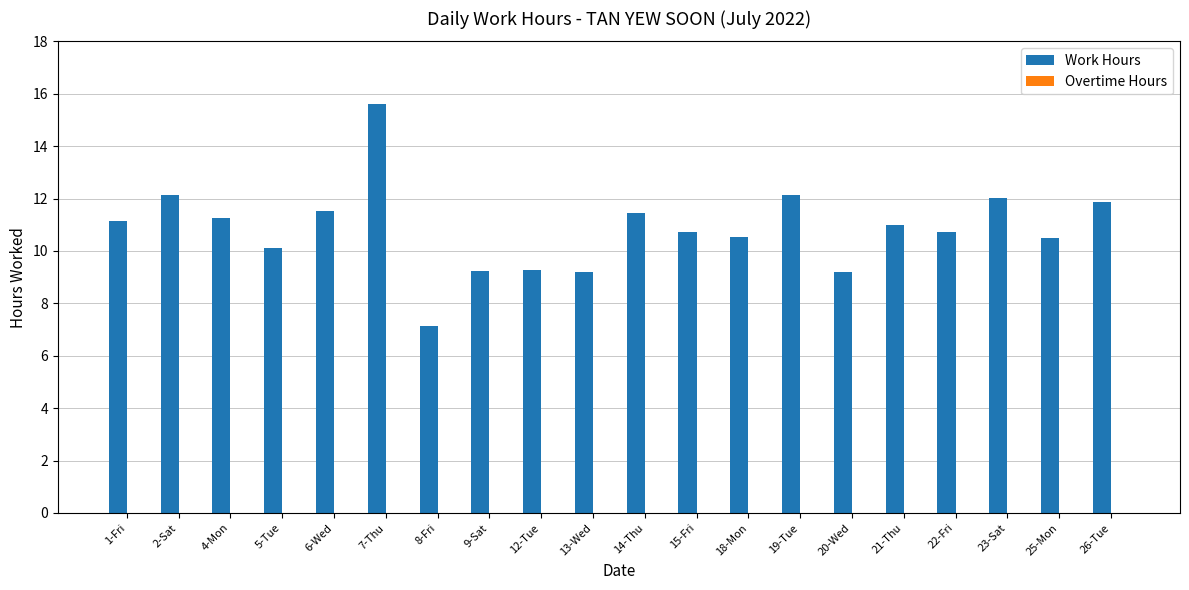

True or false: the data shows 18.5 at 1-Fri.

False